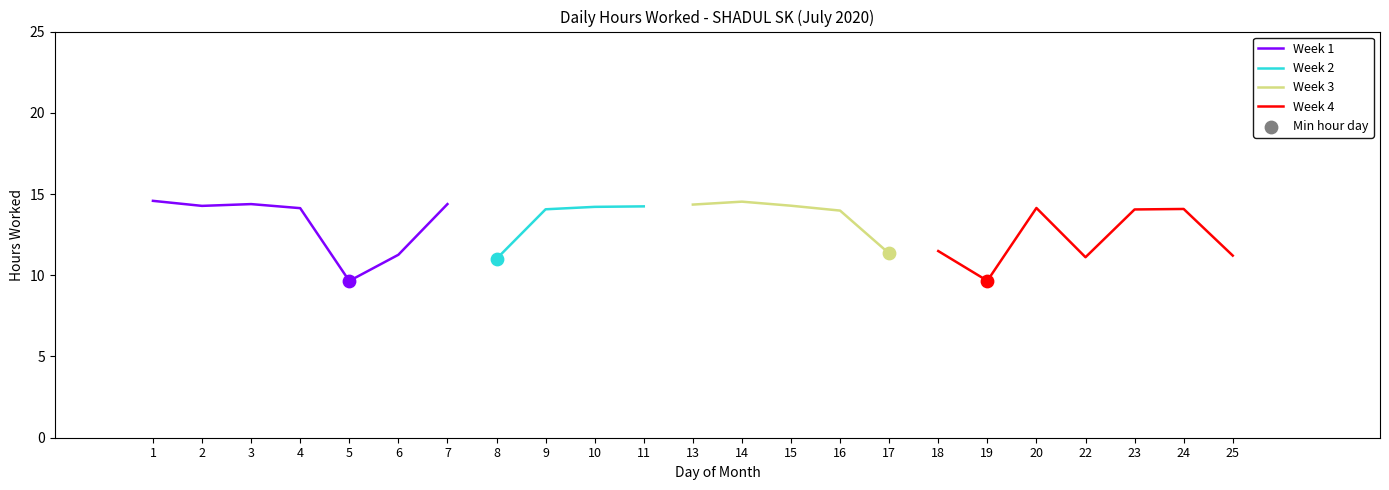

Between 2 and 22, which is larger?

2